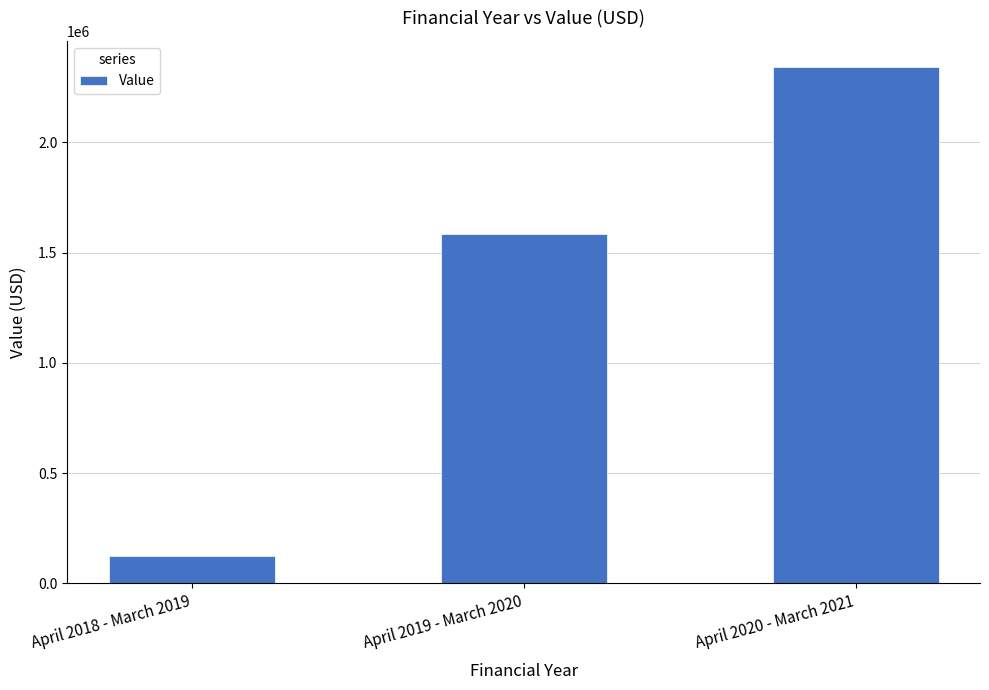

How many bars are there in total?

3